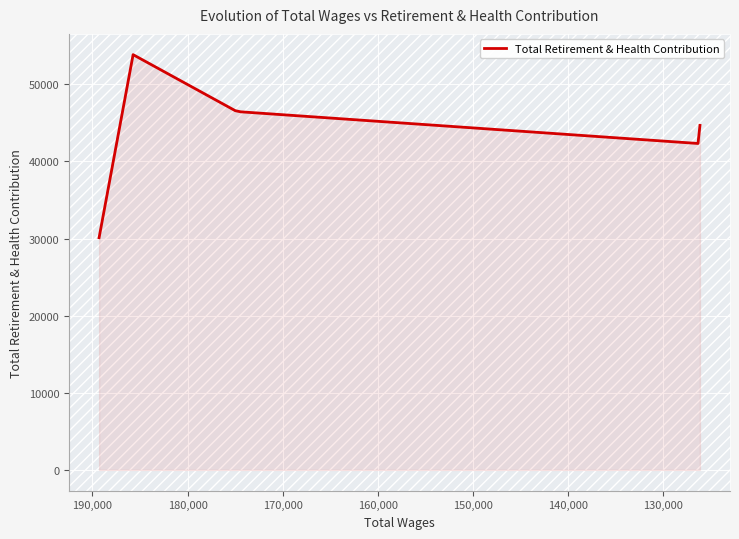

Does the chart display data point markers on the line(s)?

No